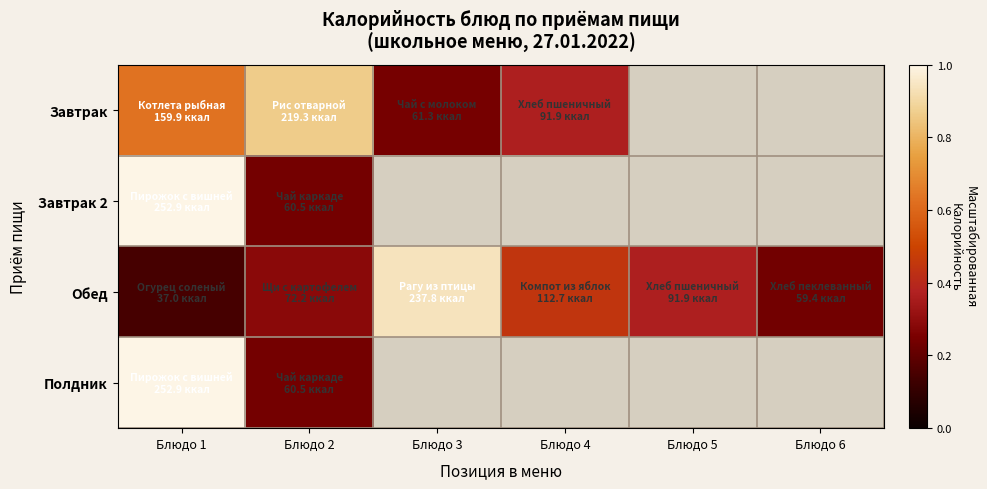

How many data points does each series have?

6